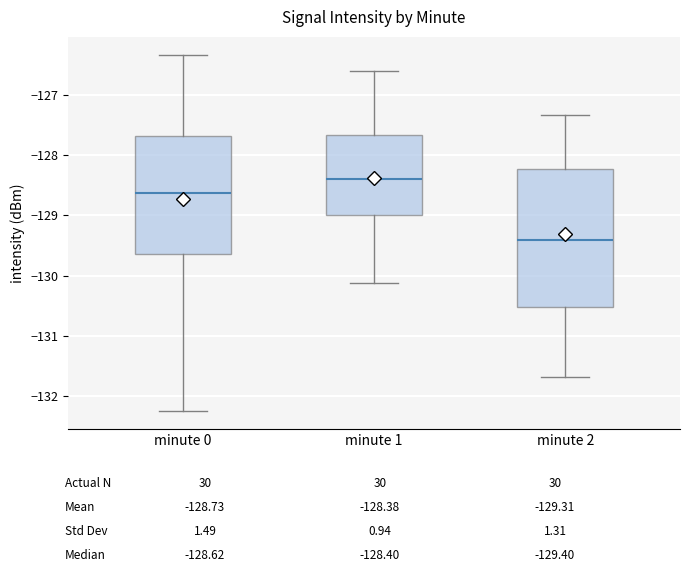

Where does the upper whisker of the box for minute 1 end on the y-axis? The values are not printed on the chart, so give them approximately, as read against the axis.

-126.6